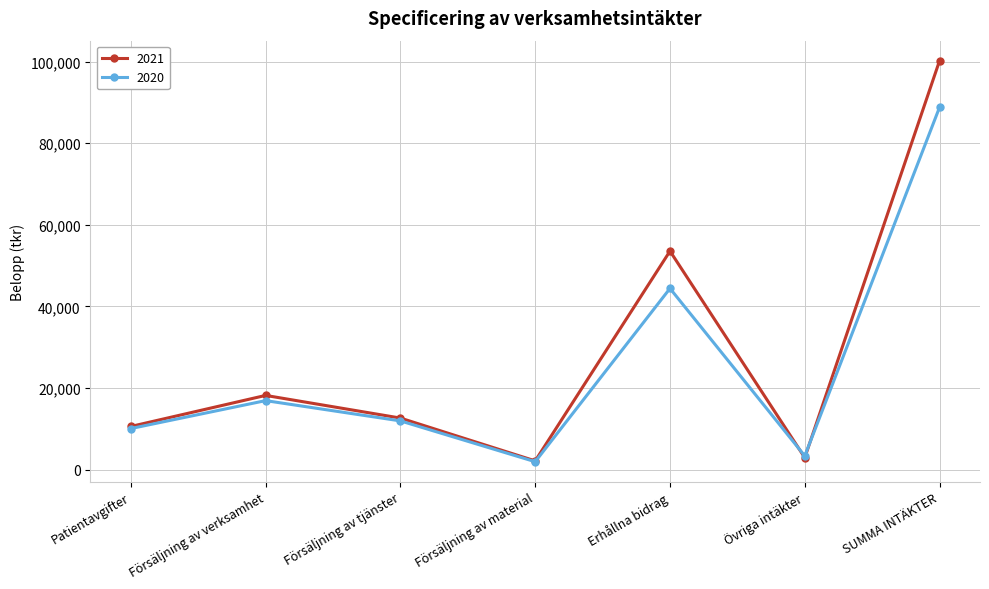

What is the label of the 5th point from the left?

Erhållna bidrag